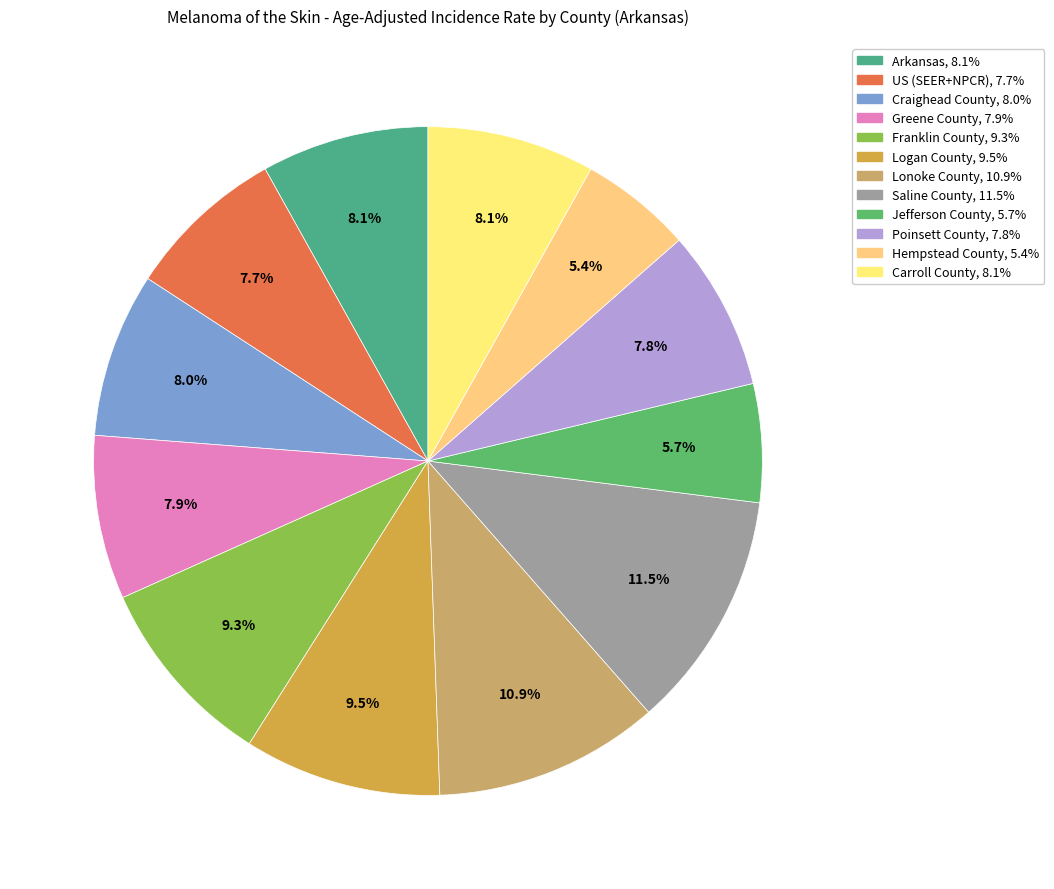

What percentage do Carroll County and Saline County together represent?

19.6%